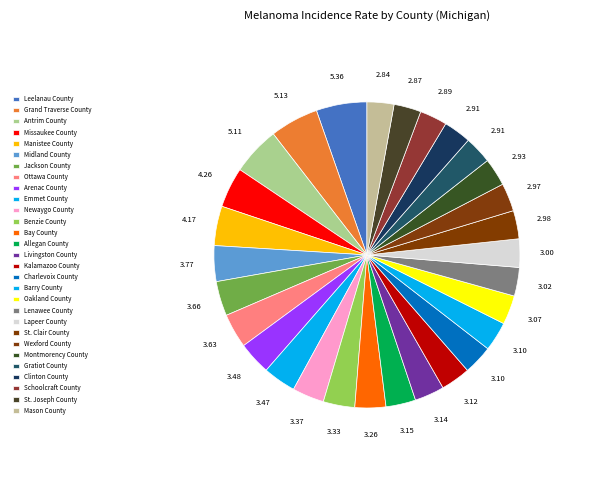

Is Schoolcraft County the majority of the pie?

No